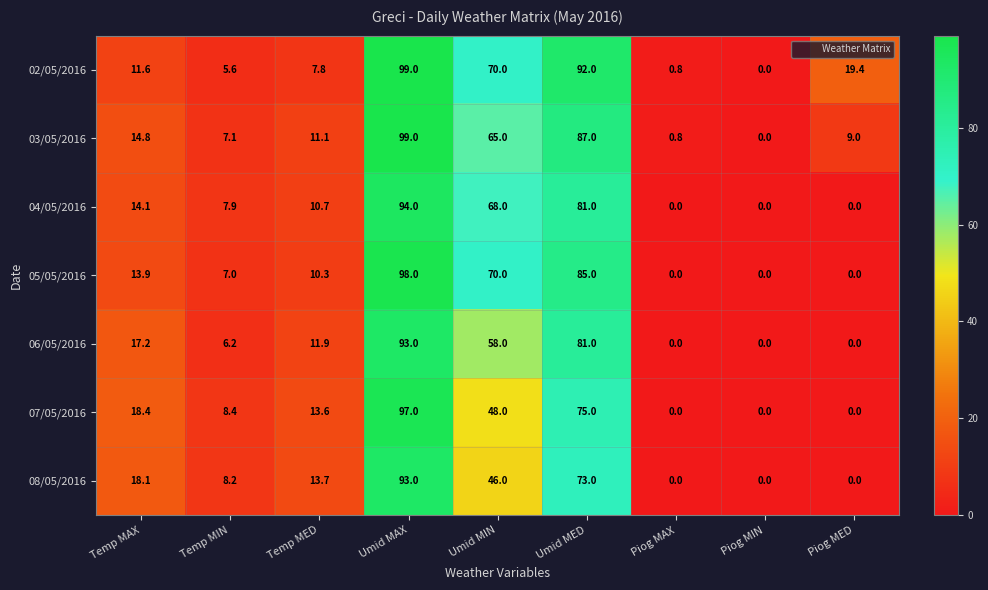

The value of 08/05/2016 at Piog MIN is 0.0. True or false?

True